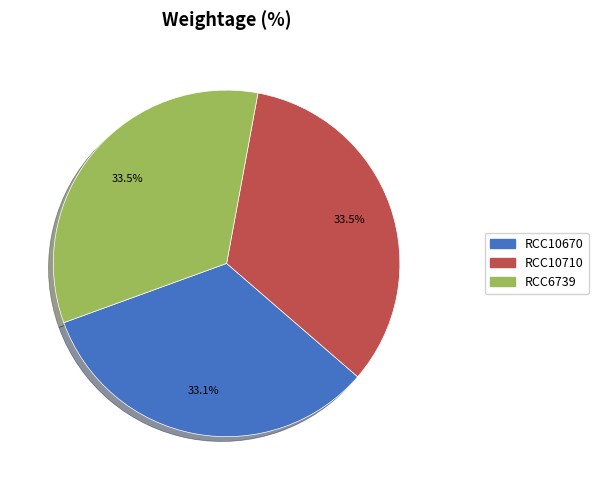

The RCC10710 slice represents 27% of the pie. True or false?

False